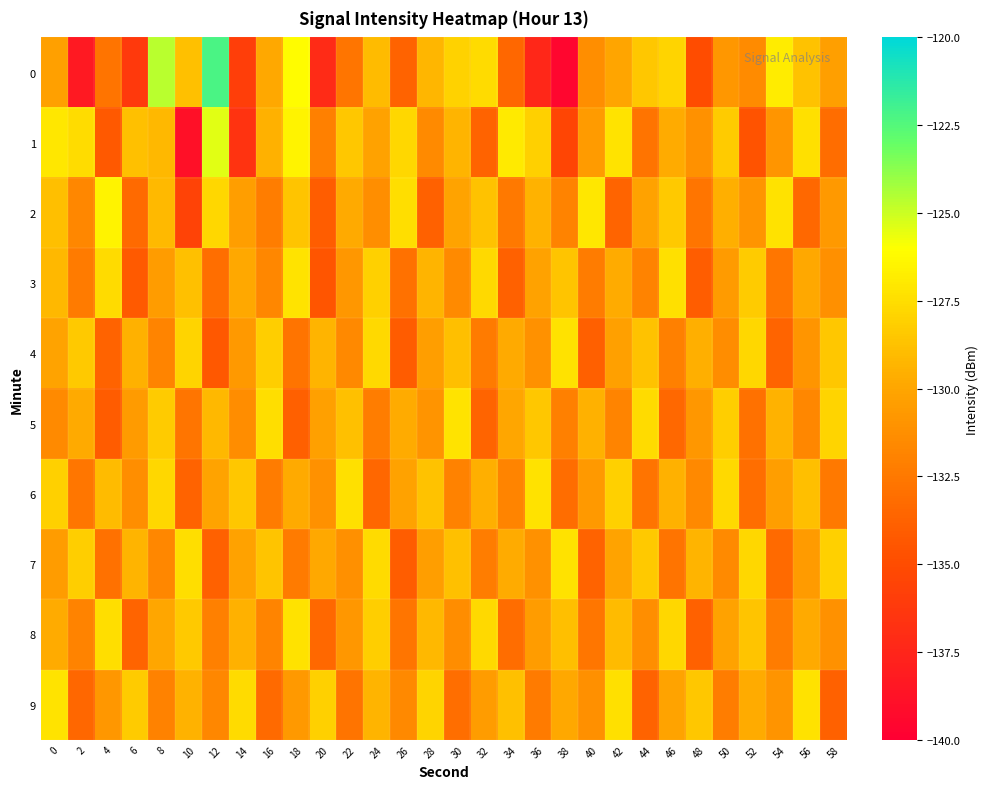

At 40, list the series in order from largest to smallest.

2, 5, 1, 6, 9, 0, 3, 8, 7, 4